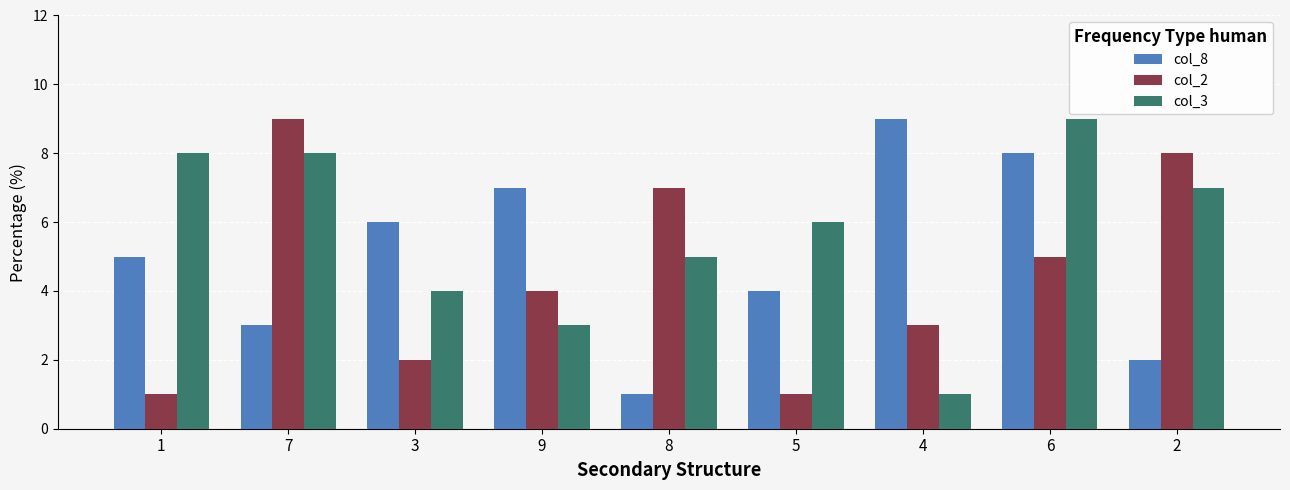

Reading left to right, list all the values displayed in this chart.

col_8: 1=5	7=3	3=6	9=7	8=1	5=4	4=9	6=8	2=2
col_2: 1=1	7=9	3=2	9=4	8=7	5=1	4=3	6=5	2=8
col_3: 1=8	7=8	3=4	9=3	8=5	5=6	4=1	6=9	2=7